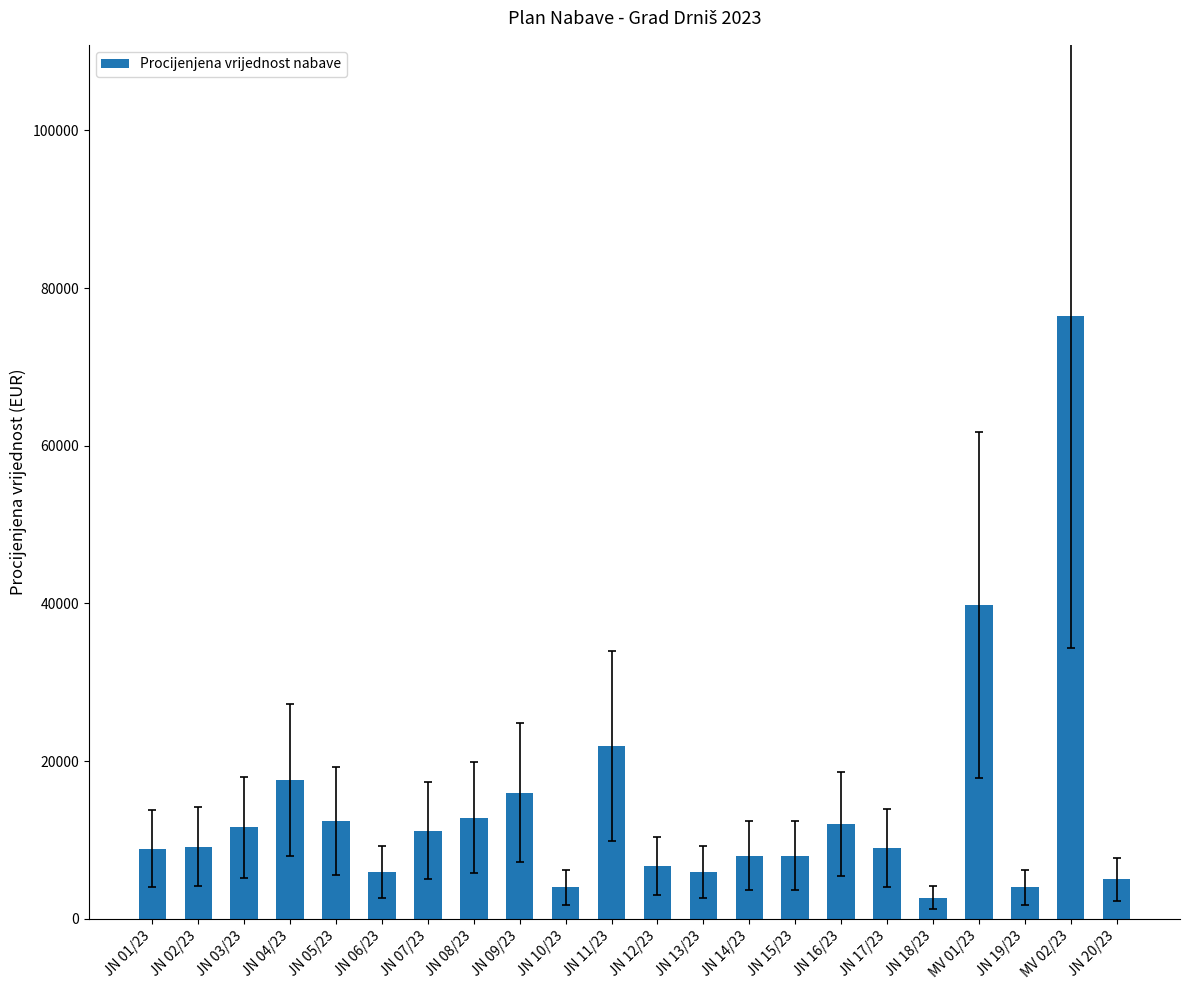

Between JN 06/23 and JN 02/23, which is larger?

JN 02/23